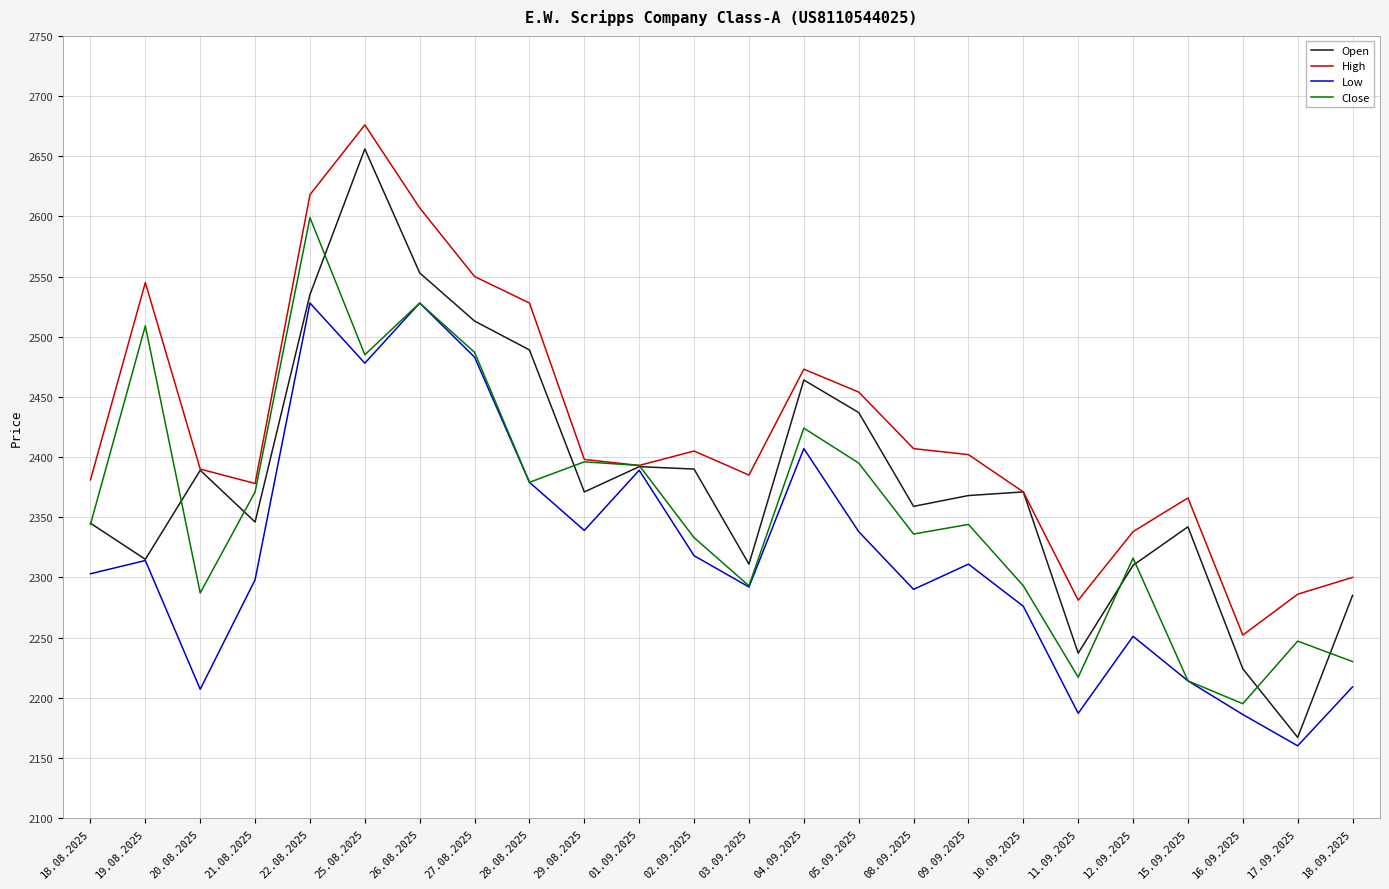

List the series in order of their overall mean, highest first.

High, Open, Close, Low